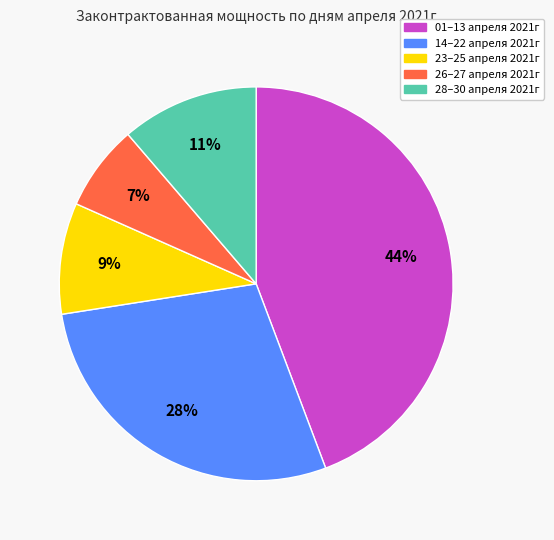

Is there any slice that represents more than half of the pie?

No